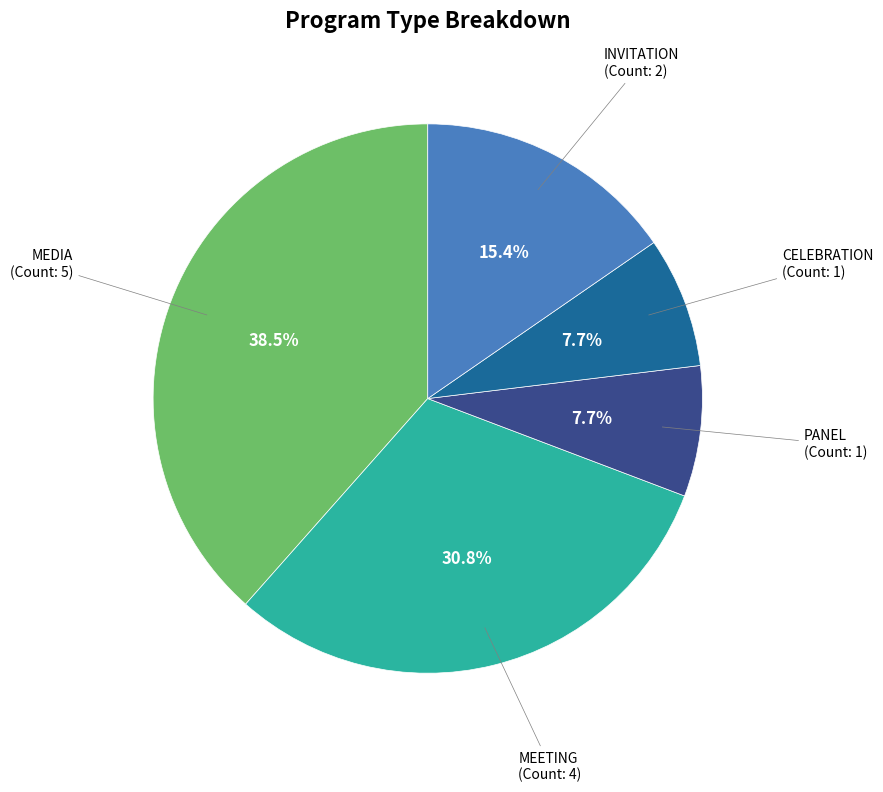

Does any single category account for the majority?

No